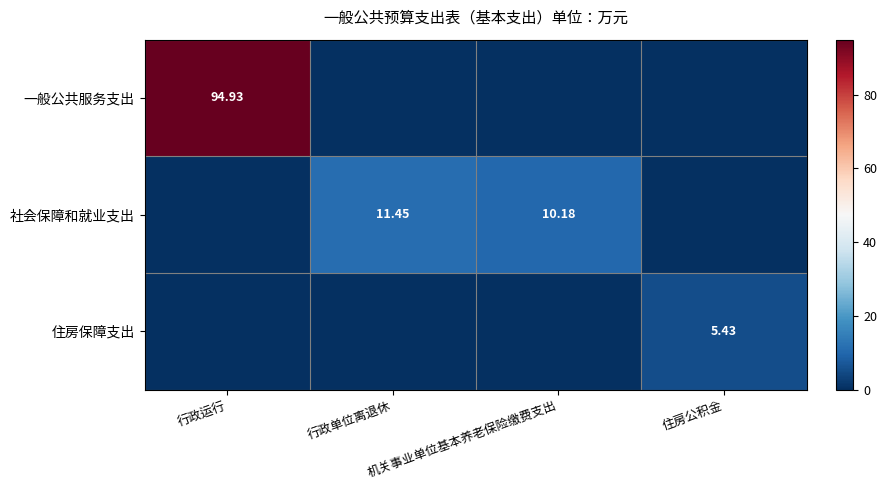

At how many categories does at least one series exceed 2?

4